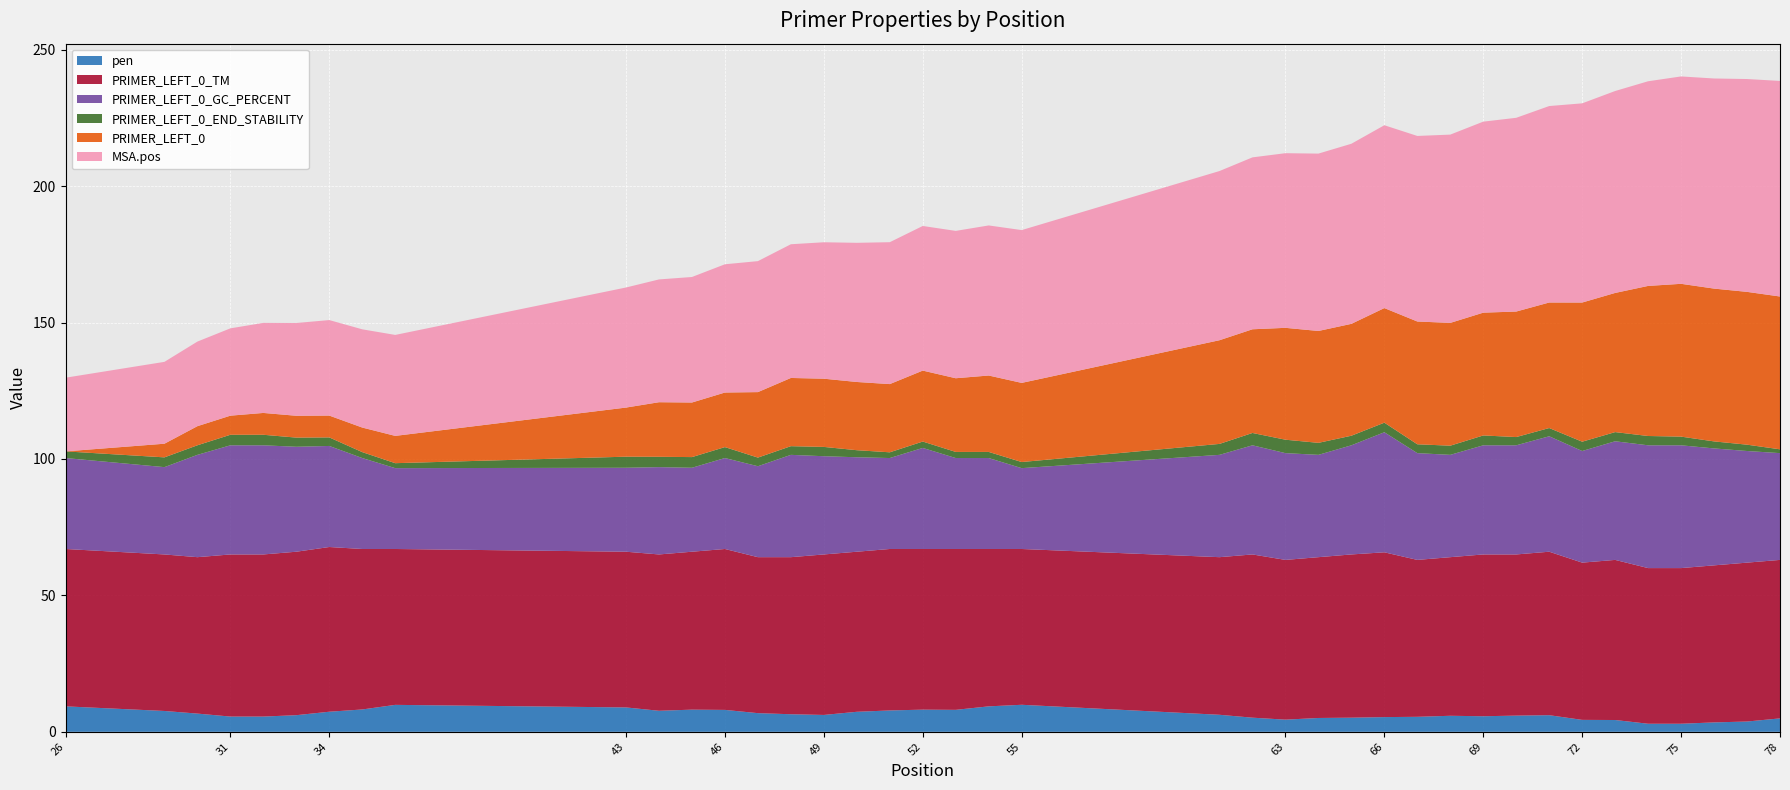

Reading left to right, extract all data points from this chart.

pen: 9.3	7.6	6.7	5.6	5.6	6.1	7.4	8.2	9.9	8.9	7.7	8.1	8.0	6.8	6.4	6.2	7.3	7.8	8.1	8.0	9.3	9.9	6.2	5.2	4.5	5.1	5.2	5.4	5.5	5.9	5.7	5.9	6.1	4.4	4.3	3.0	3.0	3.4	3.8	4.9
PRIMER_LEFT_0_TM: 57.7	57.4	57.3	59.4	59.4	59.9	60.4	58.8	57.1	57.1	57.3	57.9	59.0	57.2	57.6	58.8	58.7	59.2	58.9	59.0	57.7	57.1	57.8	59.8	58.5	58.9	59.8	60.4	57.5	58.1	59.3	59.1	59.9	57.6	58.7	57.0	57.0	57.6	58.2	58.1
PRIMER_LEFT_0_GC_PERCENT: 33.3	32.0	37.5	40.0	40.0	38.5	37.0	33.3	29.6	30.8	32.0	30.8	33.3	33.3	37.5	36.0	34.6	33.3	37.0	33.3	33.3	29.6	37.5	40.0	39.1	37.5	40.0	44.0	39.1	37.5	40.0	40.0	42.3	40.9	43.5	45.0	45.0	42.9	40.9	39.1
PRIMER_LEFT_0_END_STABILITY: 2.4	3.6	3.5	3.9	3.9	3.4	3.1	2.2	1.8	4.1	3.8	3.9	4.0	3.2	3.2	3.4	2.6	2.1	2.3	2.2	2.2	2.2	4.0	4.5	4.9	4.4	3.5	3.5	3.2	3.4	3.6	3.0	3.0	3.4	3.4	3.4	3.2	2.6	2.3	1.4
PRIMER_LEFT_0: 0.0	5.0	7.0	7.0	8.0	8.0	8.0	9.0	10.0	18.0	20.0	20.0	20.0	24.0	25.0	25.0	25.0	25.0	26.0	27.0	28.0	29.0	38.0	38.0	41.0	41.0	41.0	42.0	45.0	45.0	45.0	46.0	46.0	51.0	51.0	55.0	56.0	56.0	56.0	56.0
MSA.pos: 27.0	30.0	31.0	32.0	33.0	34.0	35.0	36.0	37.0	44.0	45.0	46.0	47.0	48.0	49.0	50.0	51.0	52.0	53.0	54.0	55.0	56.0	62.0	63.0	64.0	65.0	66.0	67.0	68.0	69.0	70.0	71.0	72.0	73.0	74.0	75.0	76.0	77.0	78.0	79.0